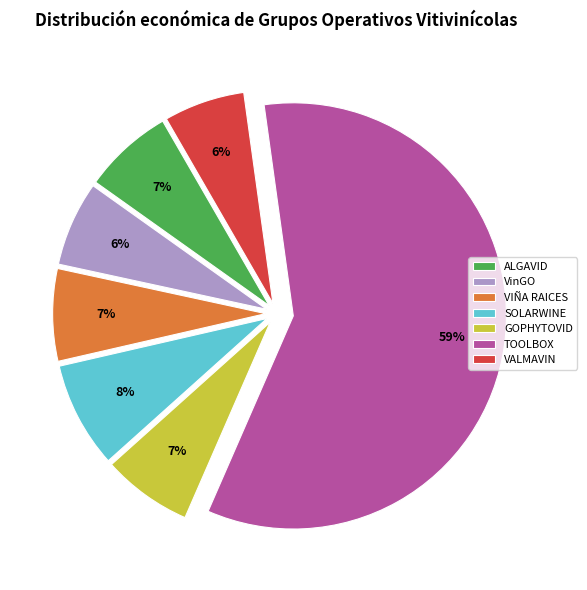

Is the sum of VinGO and VIÑA RAICES greater than half?

No